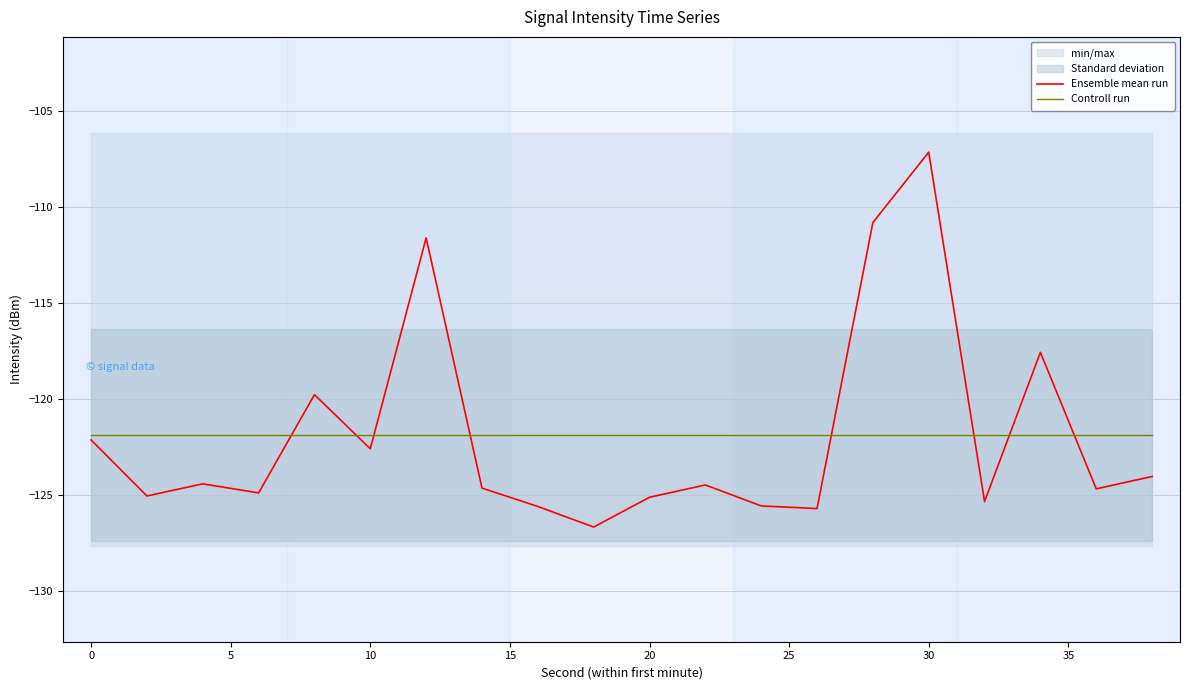

Which series ends up on top after the final intersection of Controll run and Ensemble mean run?

Controll run